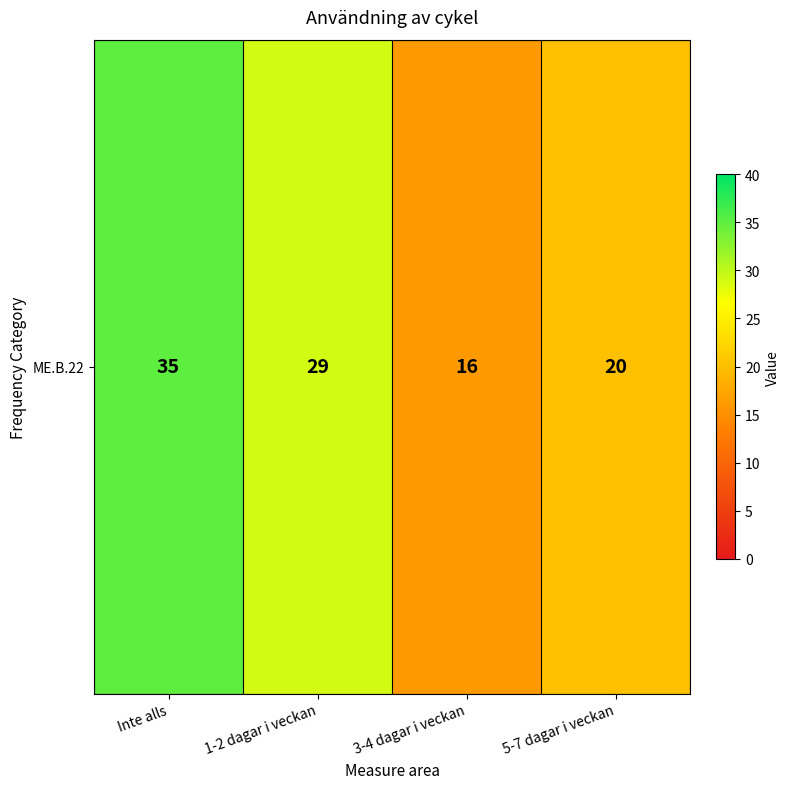

Rank the categories by value from highest to lowest.

Inte alls, 1-2 dagar i veckan, 5-7 dagar i veckan, 3-4 dagar i veckan